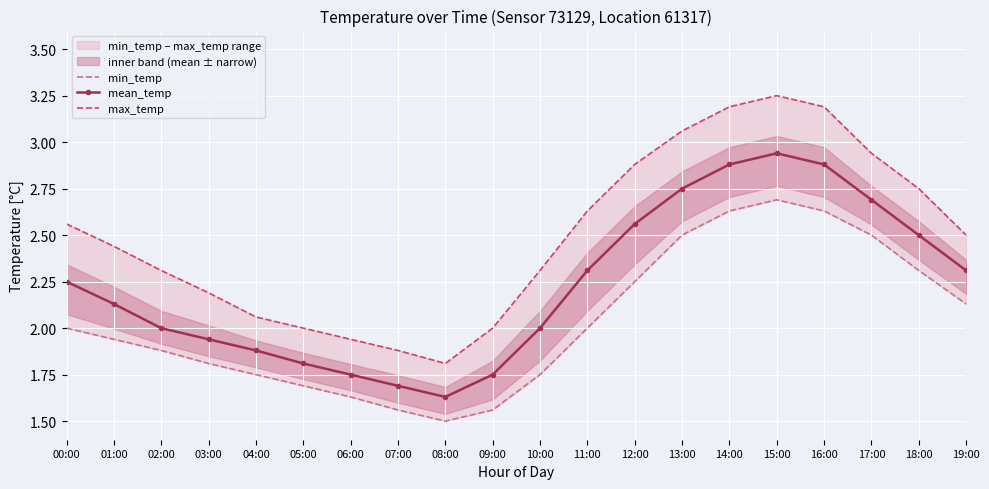

At which label does mean_temp first exceed 2?

00:00